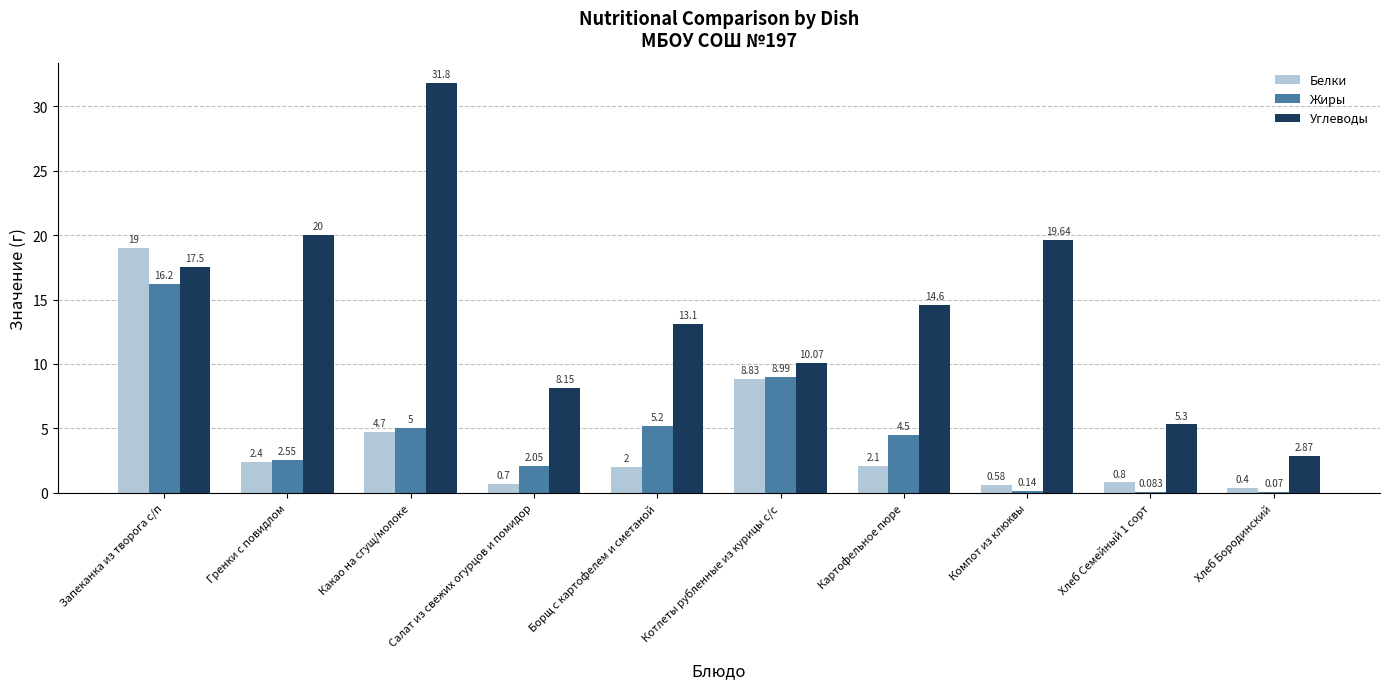

What are all the series names shown in the legend?

Белки, Жиры, Углеводы